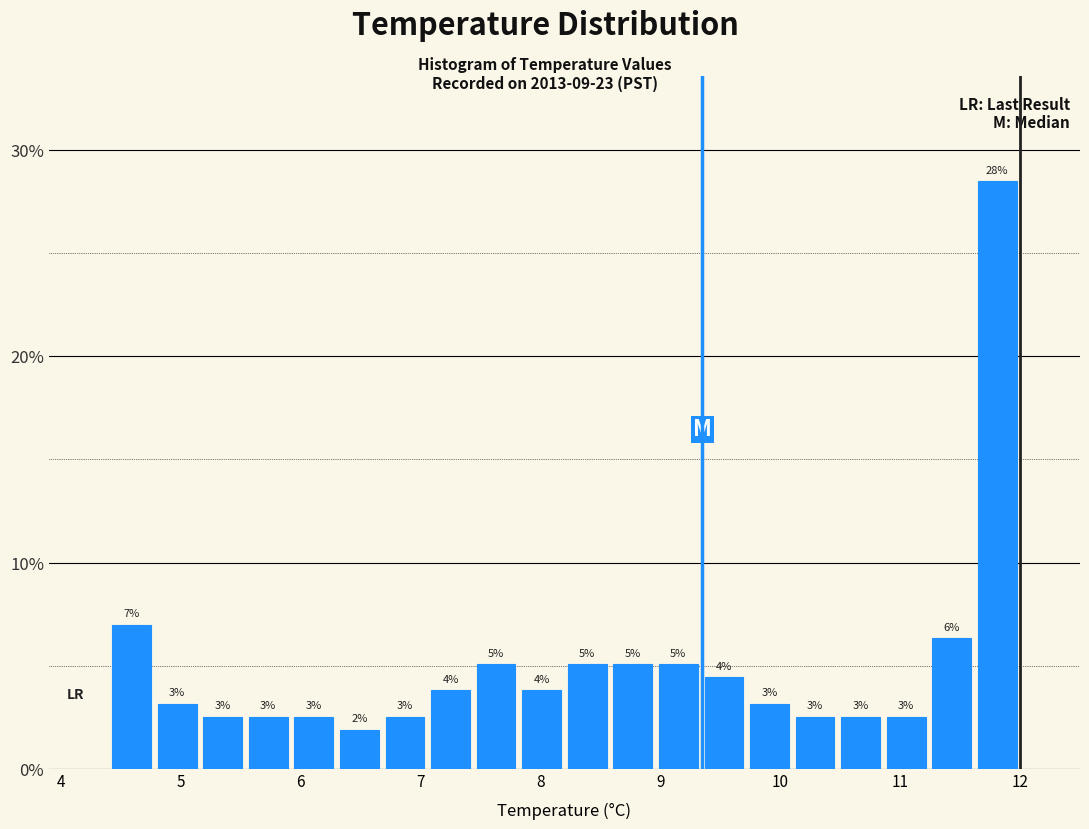

Read against the x-axis, roughly where is the centre of the tallest bar?

11.8